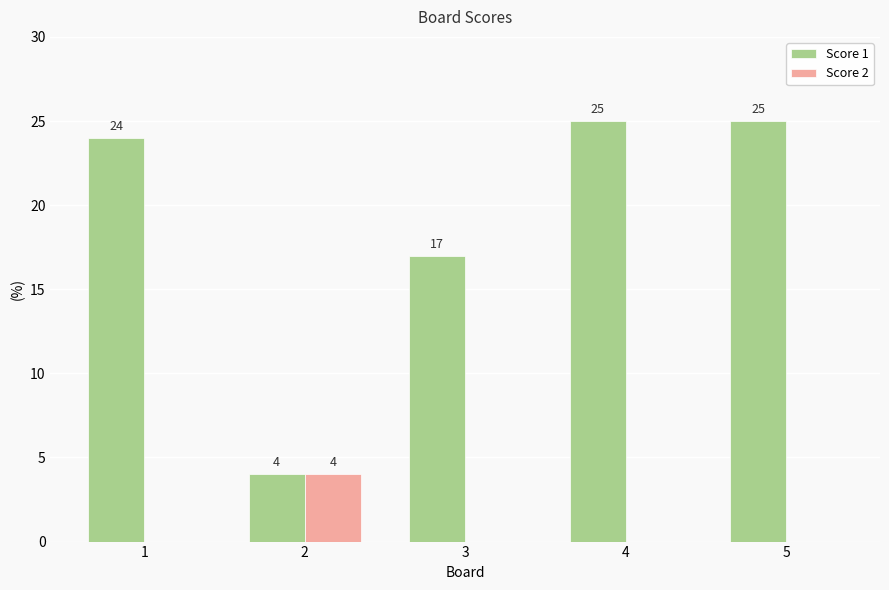

What are all the series names shown in the legend?

Score 1, Score 2